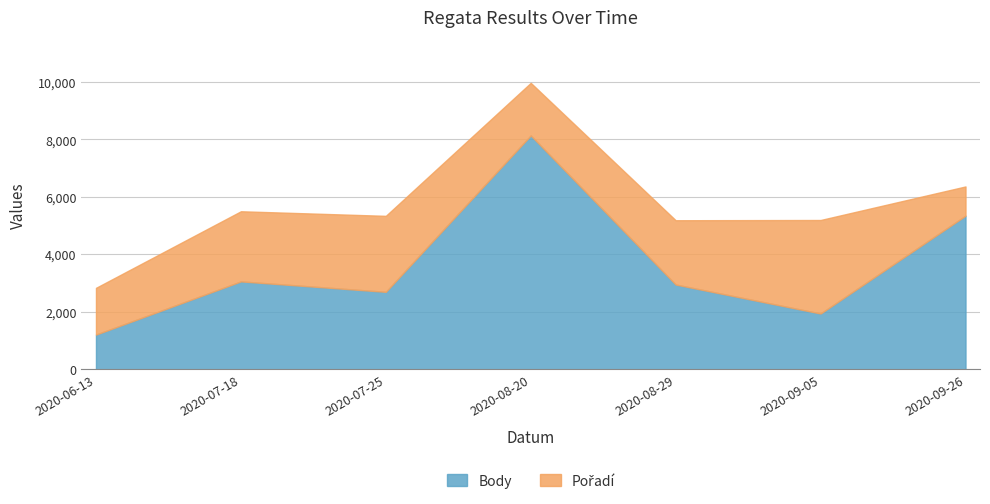

How many data points in Body are above 2949?

3